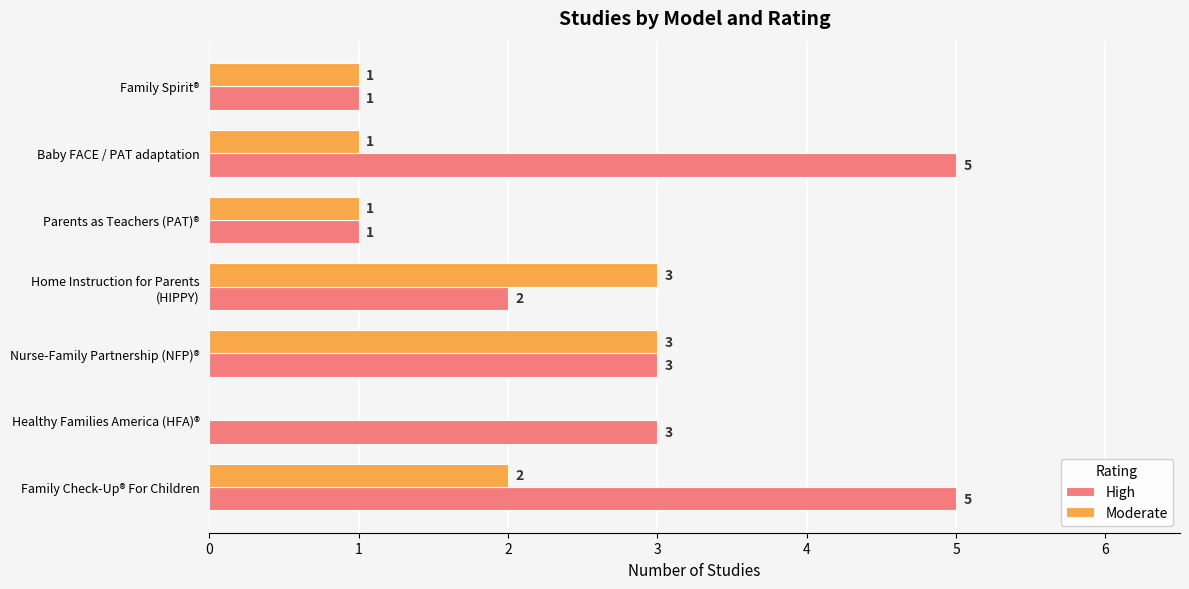

Which series has the largest range (max minus min)?

High